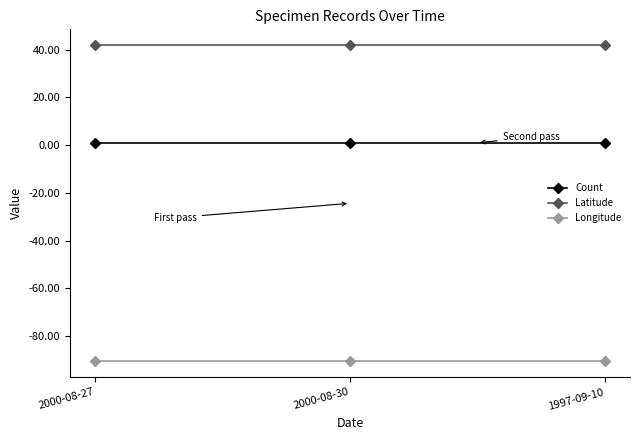

What is the label of the 2nd point from the left?

2000-08-30